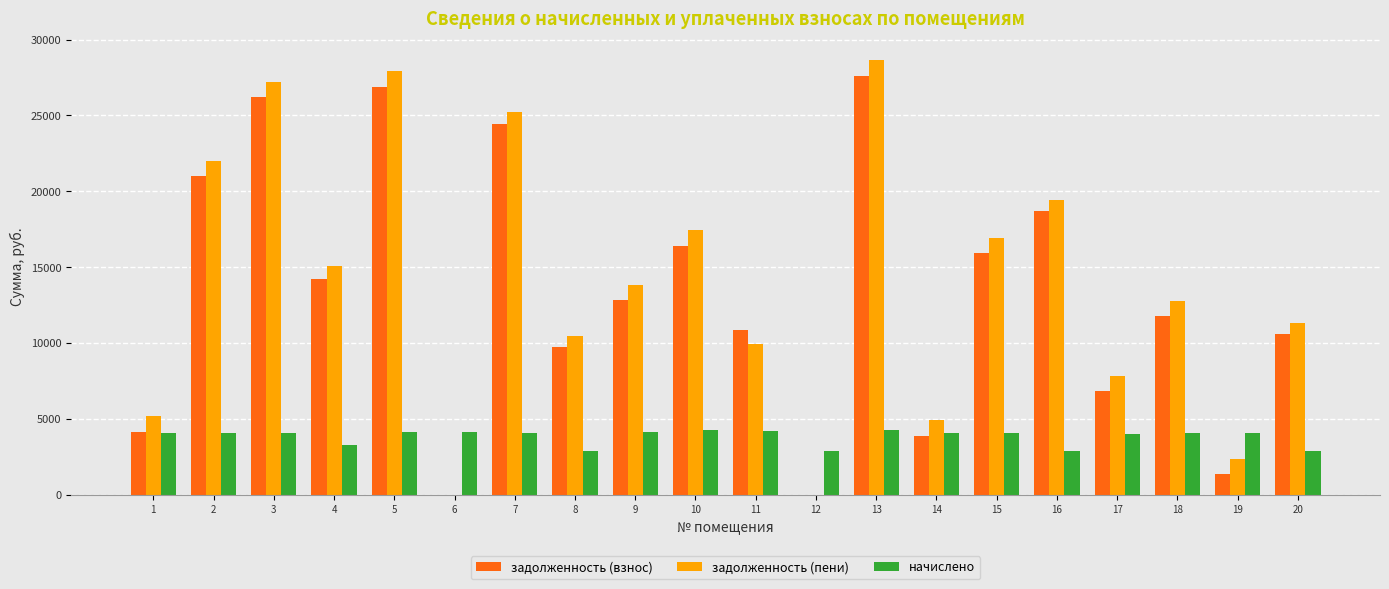

What is the sum of all задолженность (пени) values?

278620.9